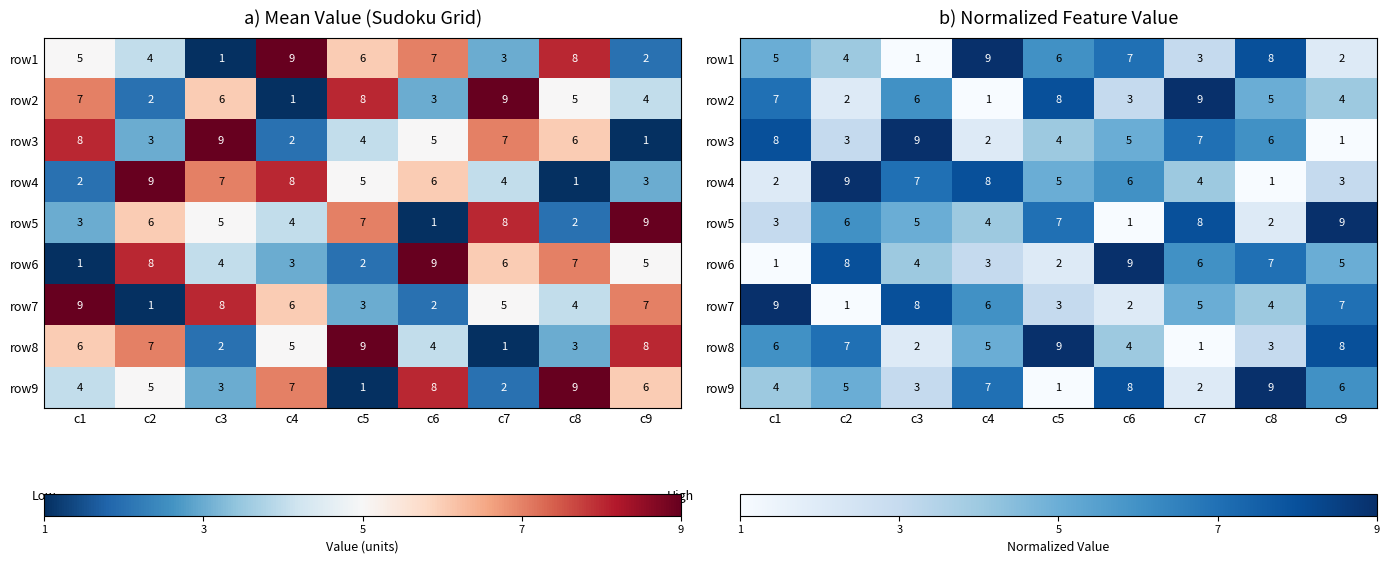

What is the average value of the row1 series?

5